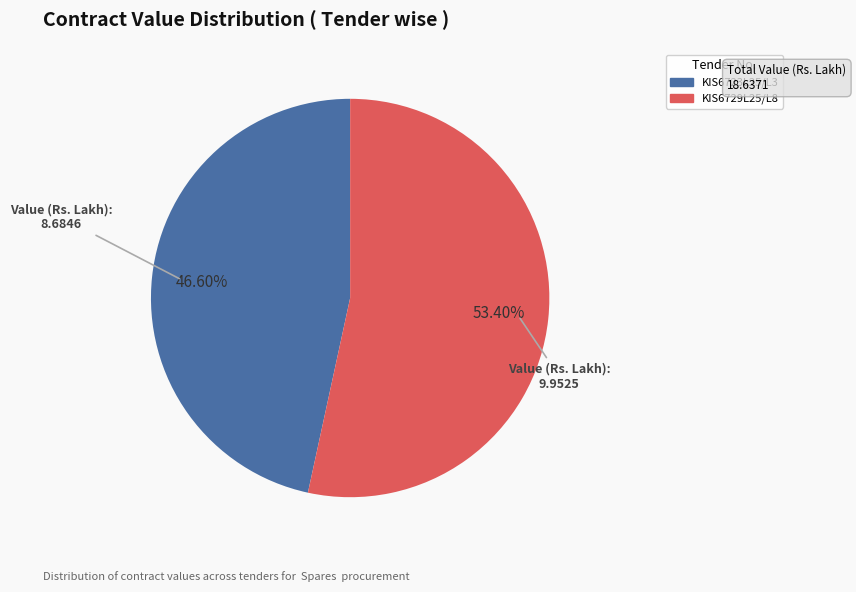

Is there any slice that represents more than half of the pie?

Yes